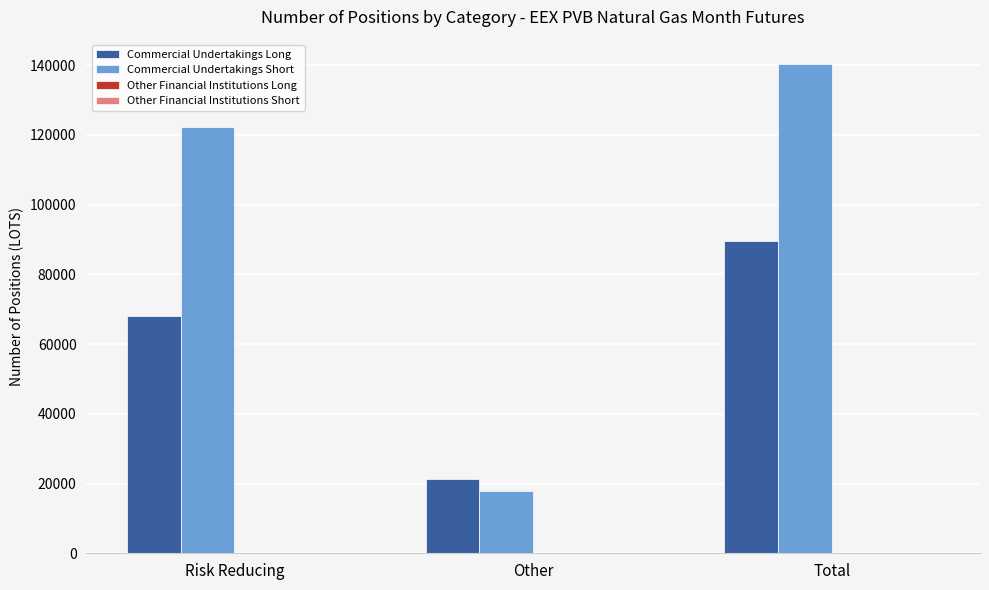

What is the difference between the Commercial Undertakings Short values at Risk Reducing and Other?

104312